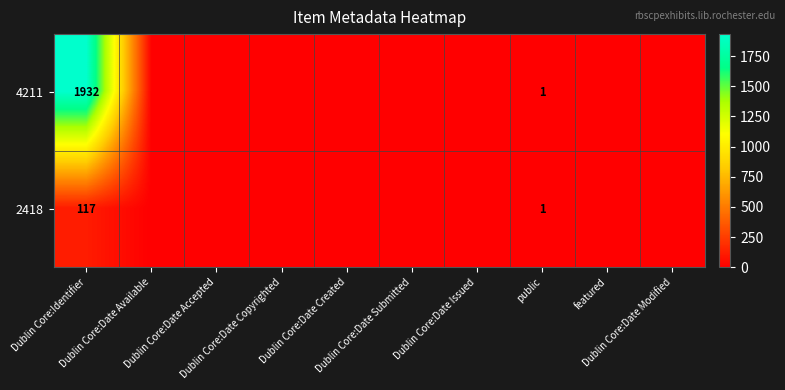

What is the spread (max minus min) of values at Dublin Core:Identifier?

1815